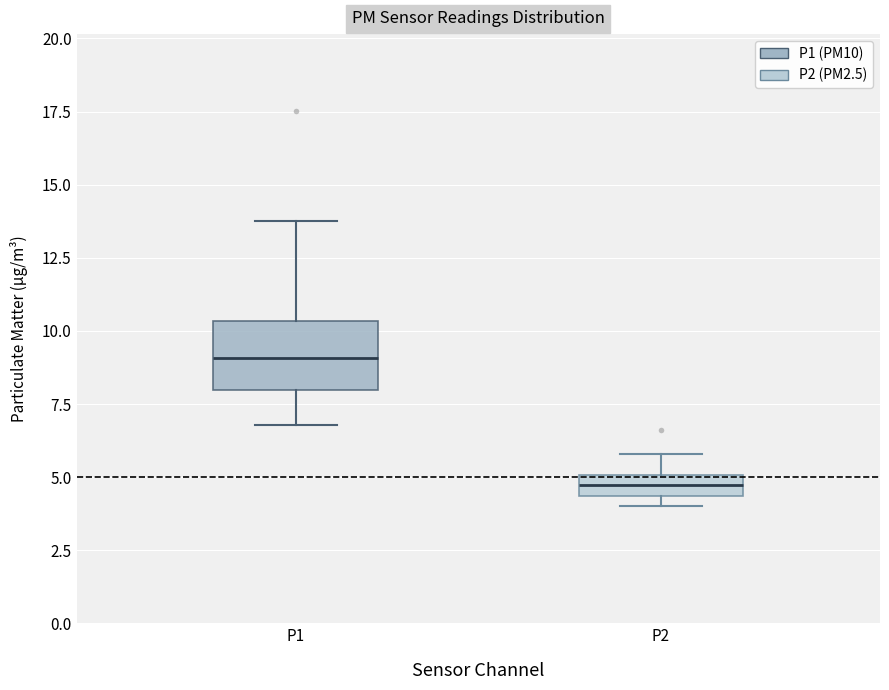

Where is the lower edge of the box for P1 on the y-axis? The values are not printed on the chart, so give them approximately, as read against the axis.

8.0